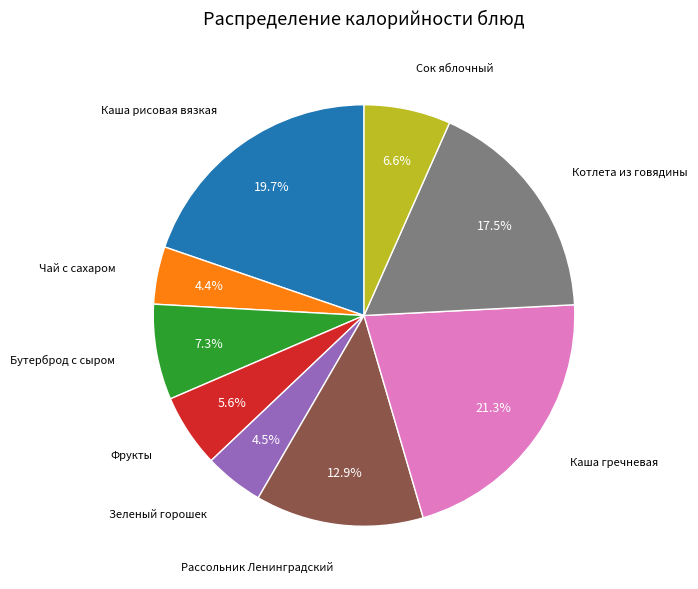

Is there any slice that represents more than half of the pie?

No